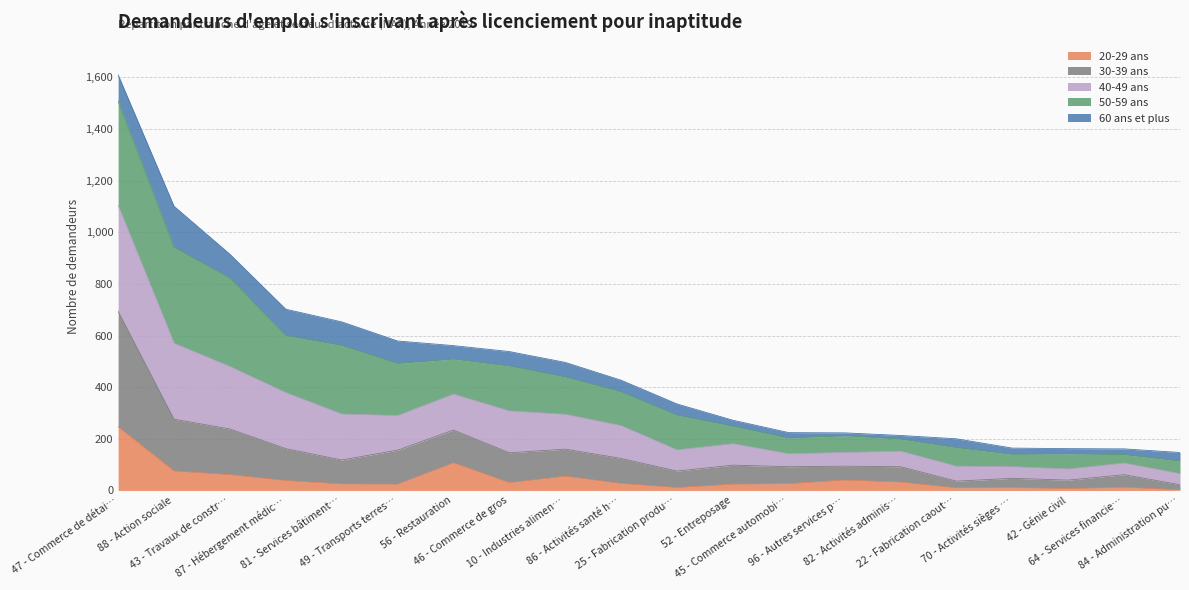

True or false: 40-49 ans has more than 1 interior local peaks.

False